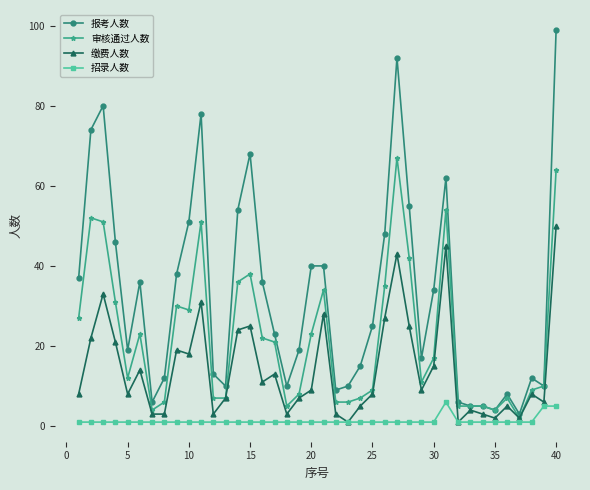

How many series are shown in this chart?

4